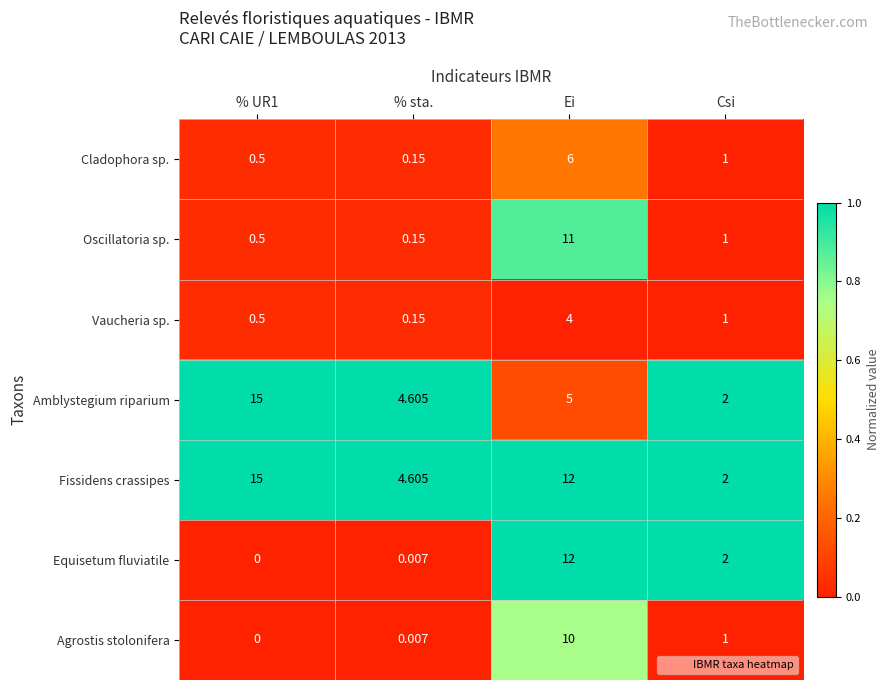

Which series has the largest total across all categories?

Fissidens crassipes